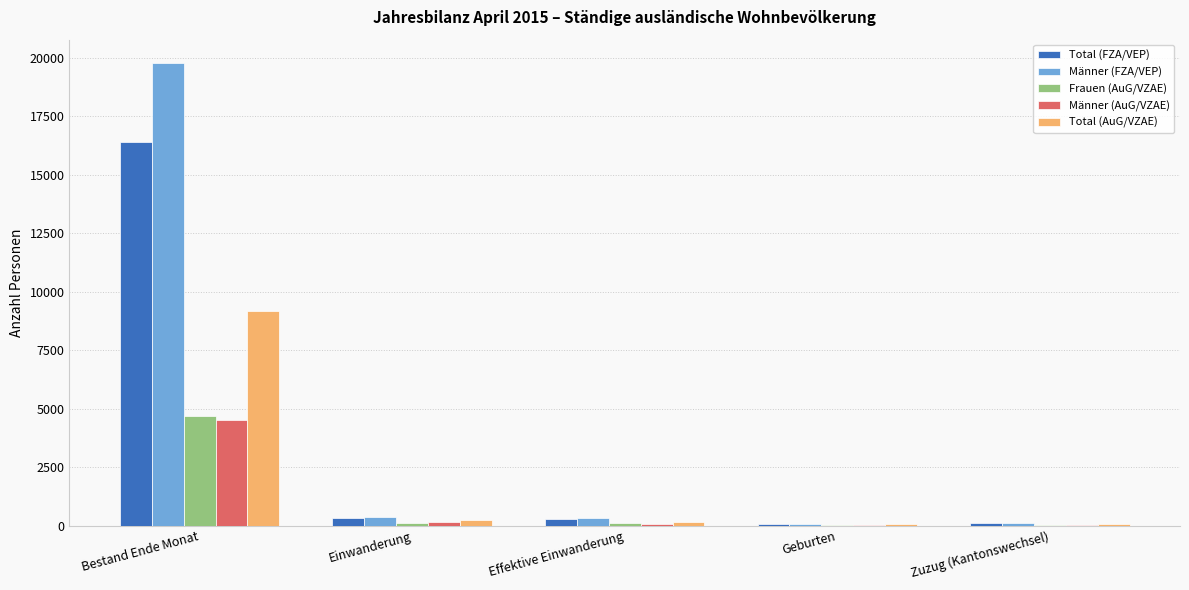

The Total (FZA/VEP) series shows 16391 at Bestand Ende Monat. True or false?

True